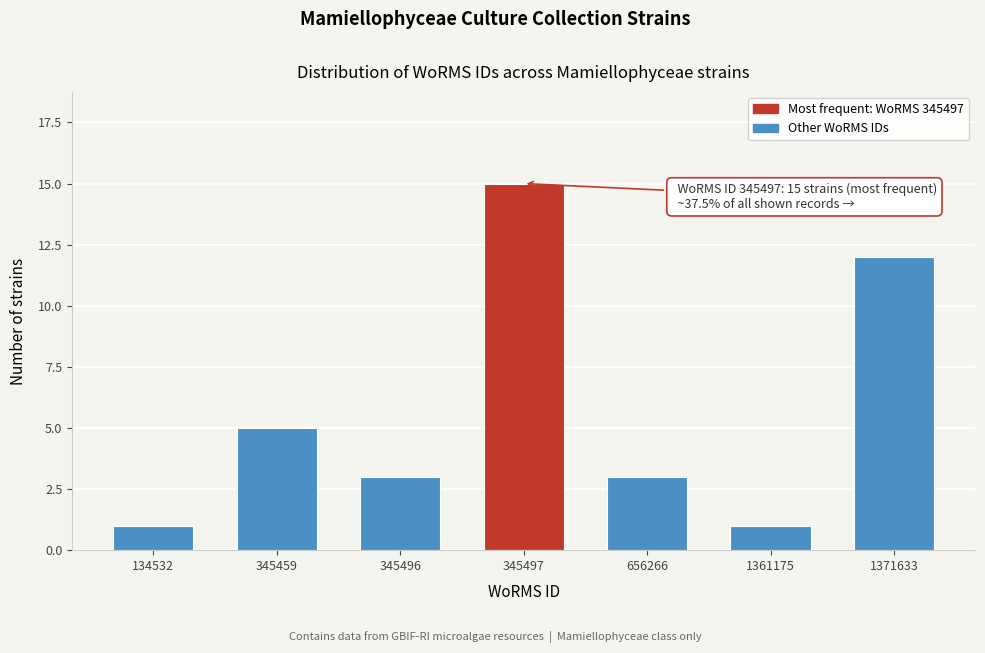

Reading left to right, extract all data points from this chart.

1	5	3	15	3	1	12